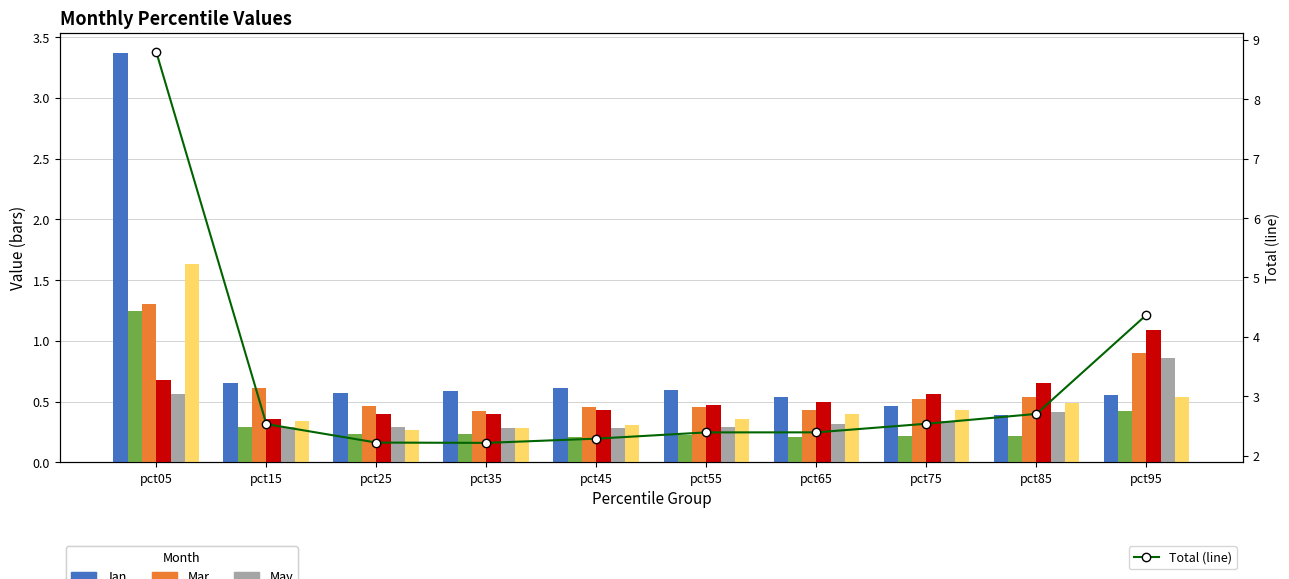

Read the Apr value at pct65.

0.5